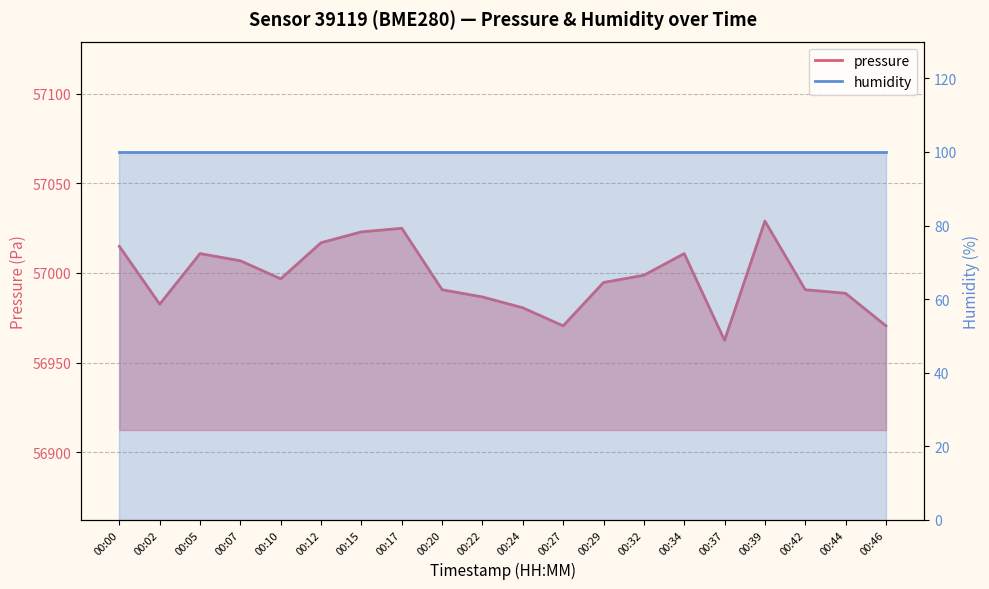

What is the sum of the values at 00:07 and 00:34?

114017.6